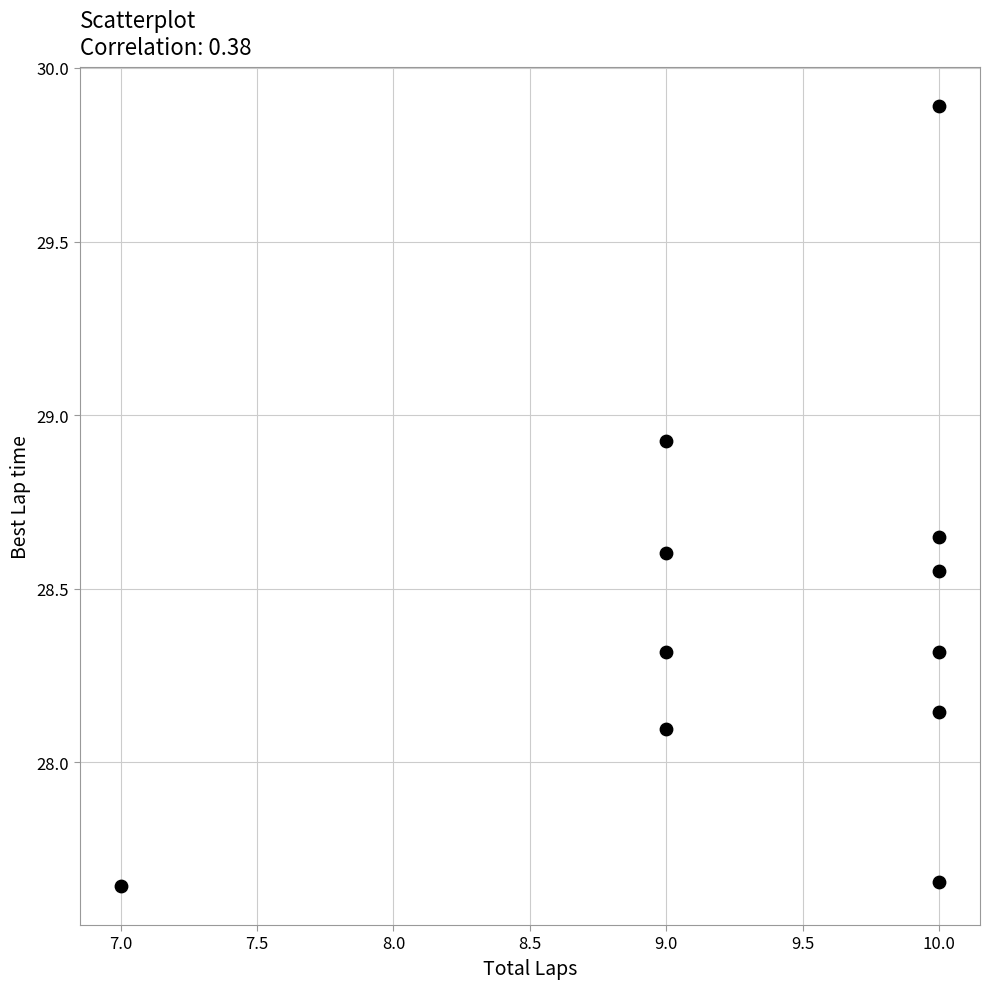

What is the average Y value?

28.4